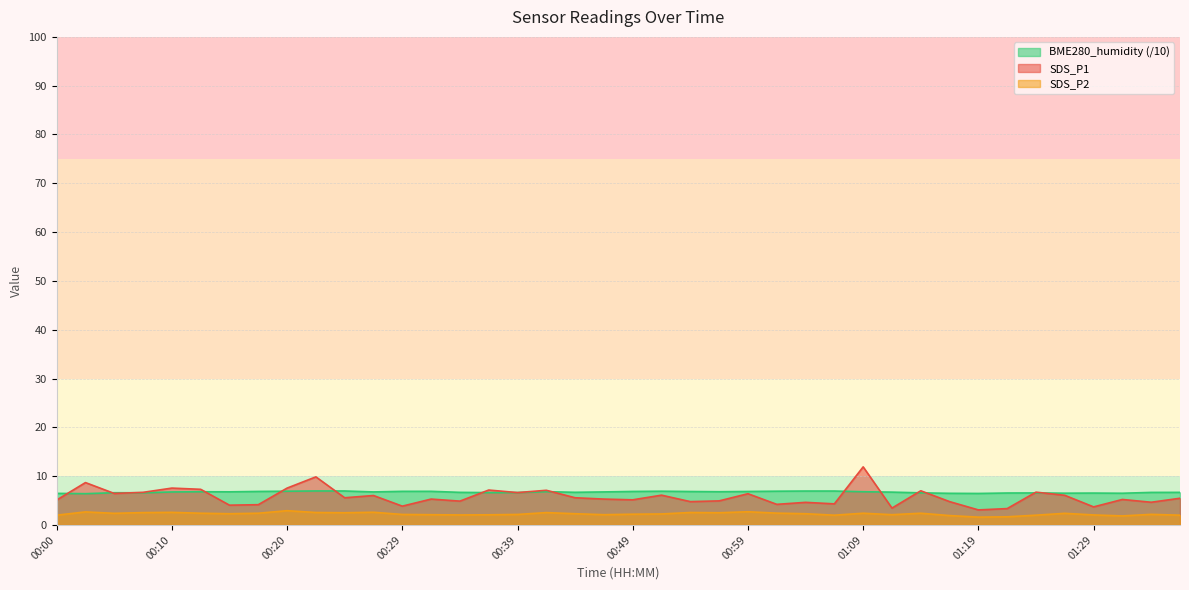

The value of BME280_humidity at 00:07 is 10.1. True or false?

False